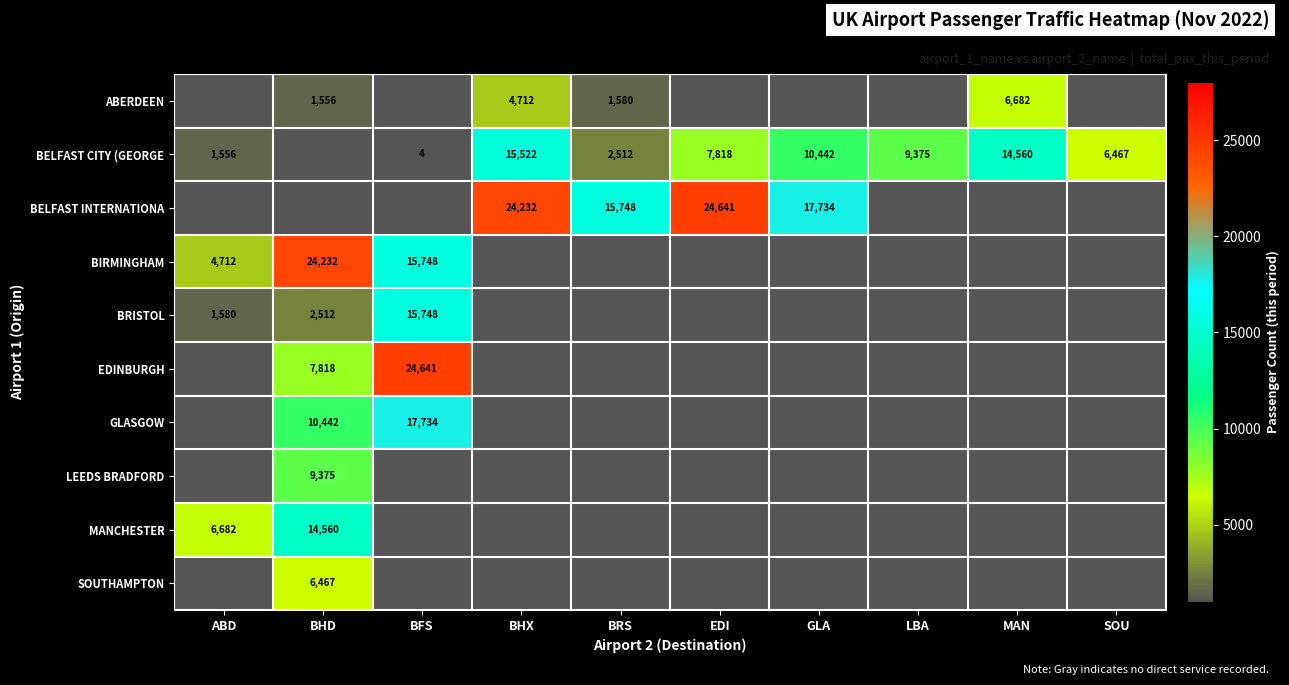

Is it true that BELFAST CITY (GEORGE equals 17826 at GLA?

False